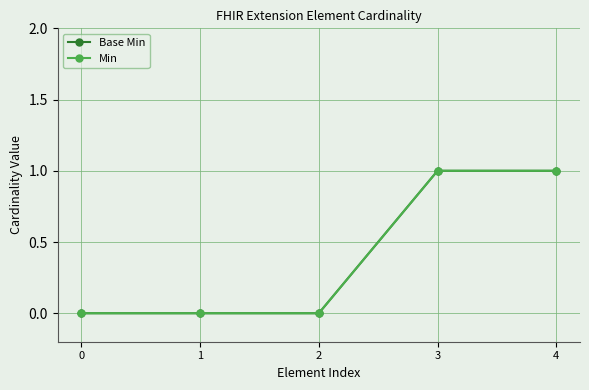

Which has a higher value, 1 or 0?

1